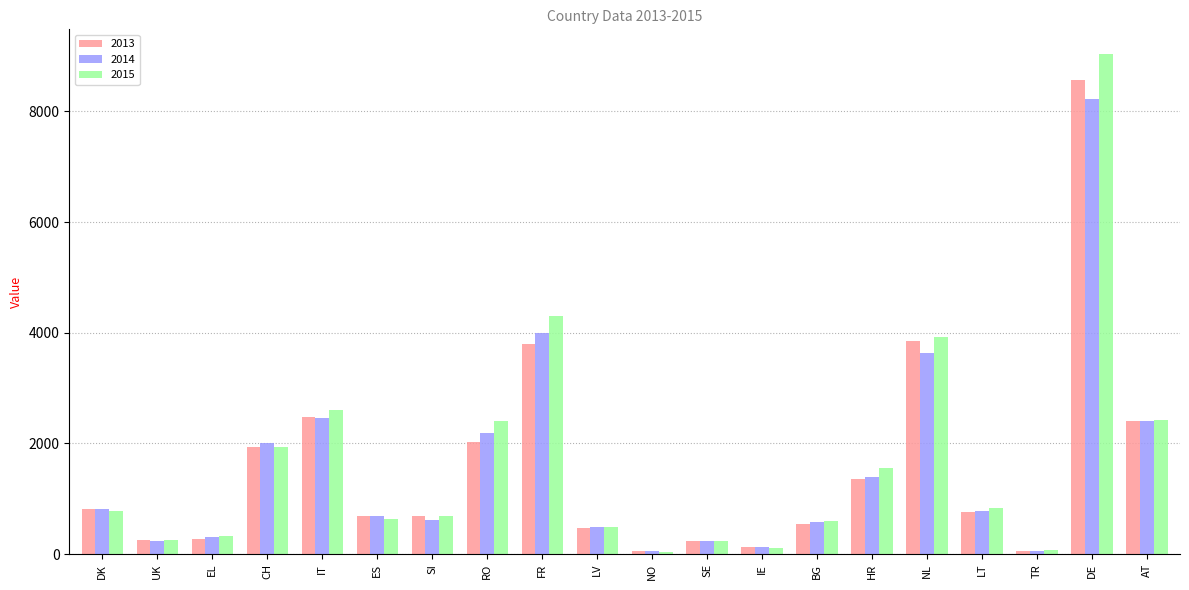

What is the difference between the second highest and minimum values in the 2013 series?

3794